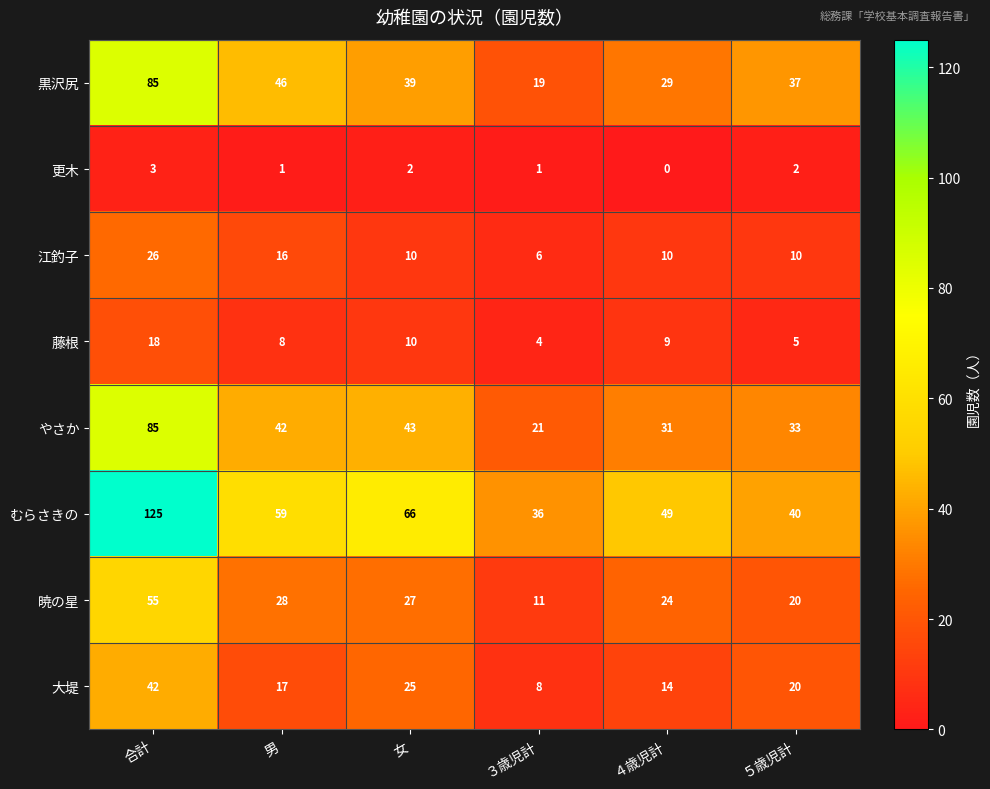

At which category is the sum across all series the highest?

合計